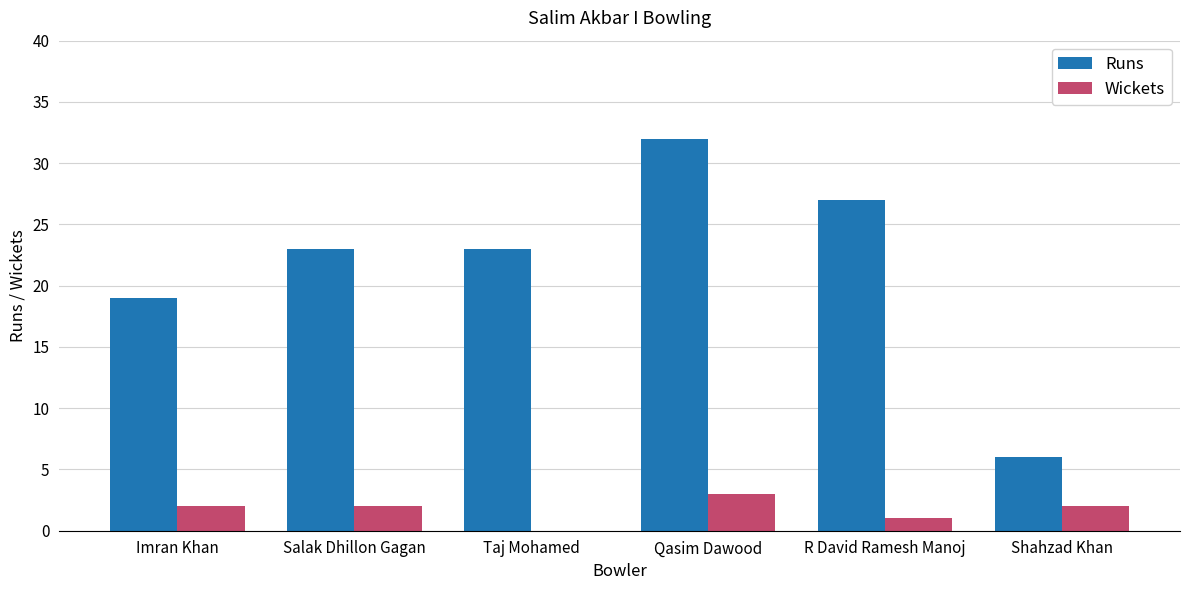

The Runs series shows 7 at Salak Dhillon Gagan. True or false?

False